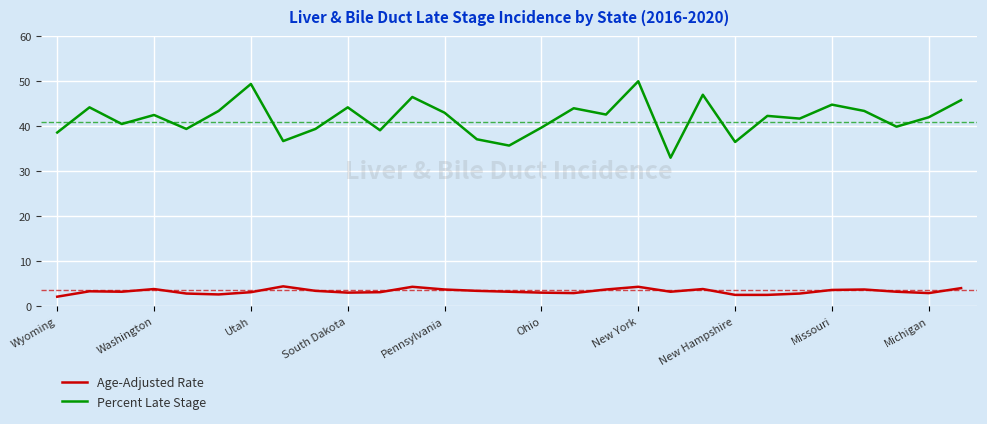

Which series has the largest range (max minus min)?

Percent Late Stage